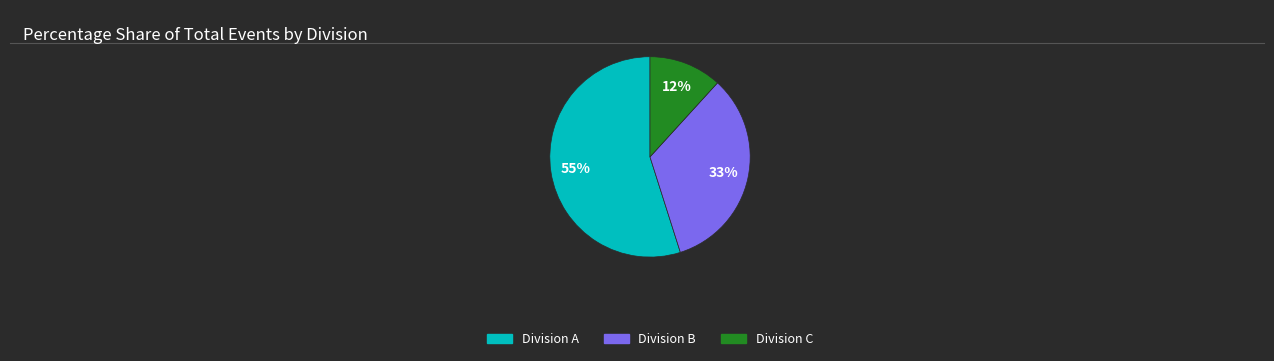

To the nearest percent, what is the difference between the largest and smallest slice percentages?

43%